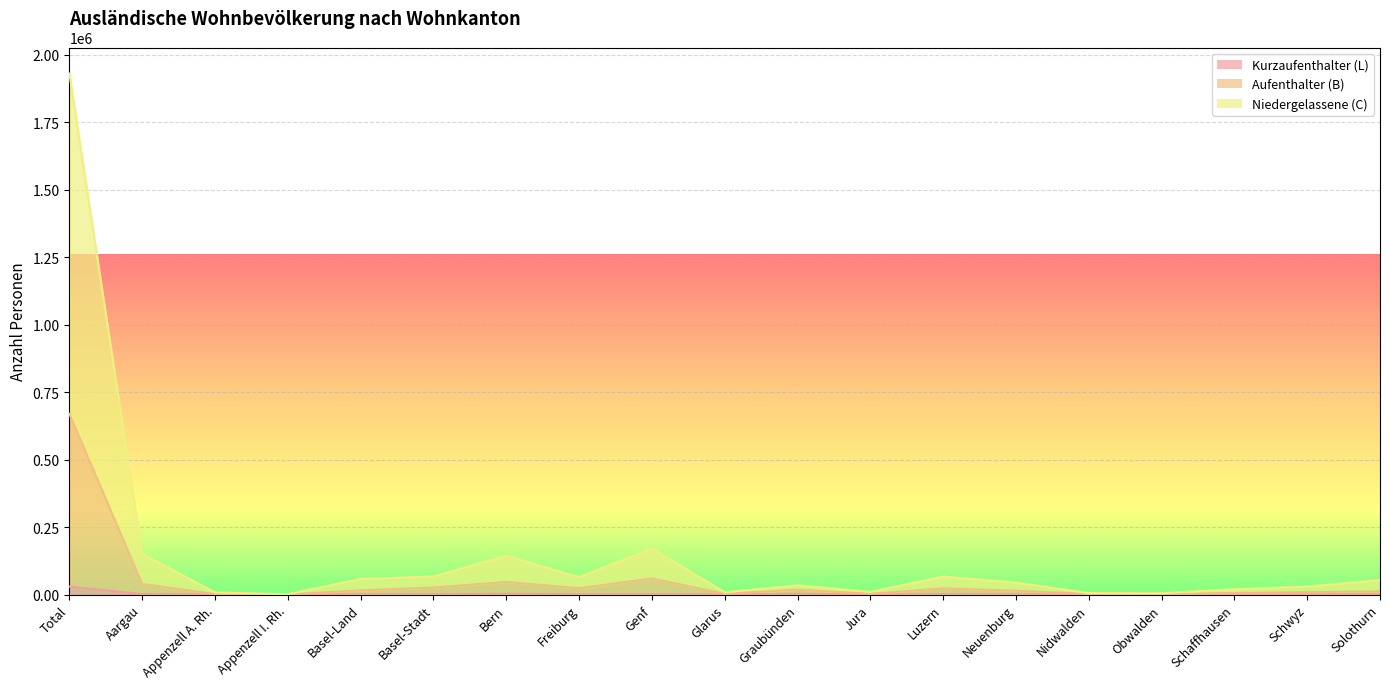

Rank the categories by Niedergelassene (C) value from highest to lowest.

Total, Genf, Aargau, Bern, Luzern, Basel-Stadt, Freiburg, Basel-Land, Solothurn, Neuenburg, Graubünden, Schwyz, Schaffhausen, Jura, Glarus, Appenzell A. Rh., Nidwalden, Obwalden, Appenzell I. Rh.